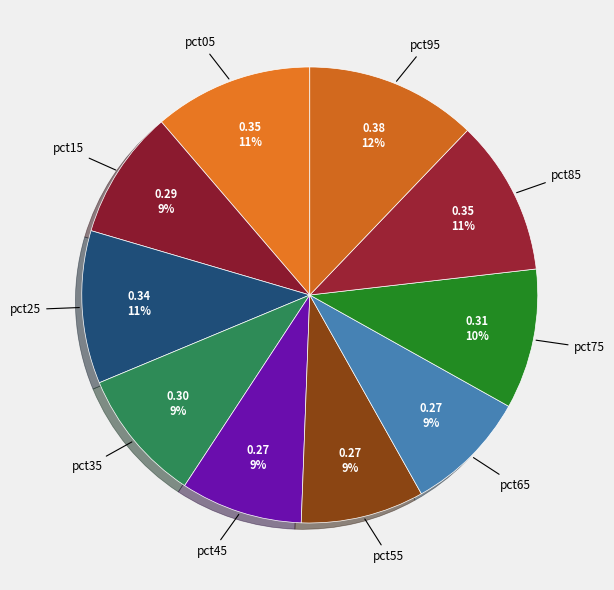

To the nearest percent, what portion does pct35 represent?

9%